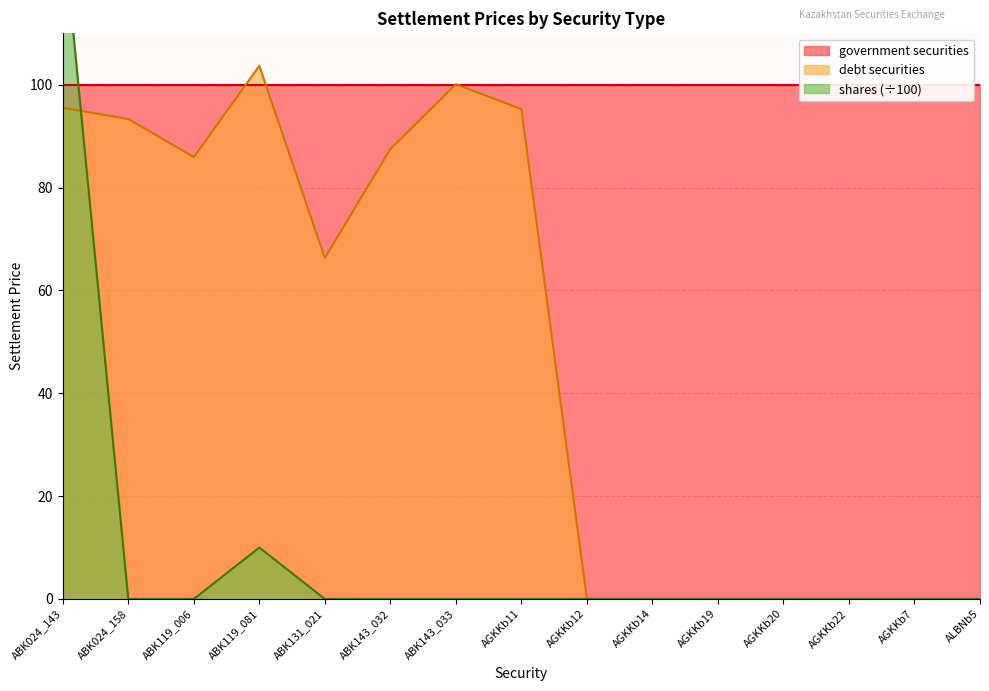

Which category has the highest value in the debt securities series?

ABK119_081